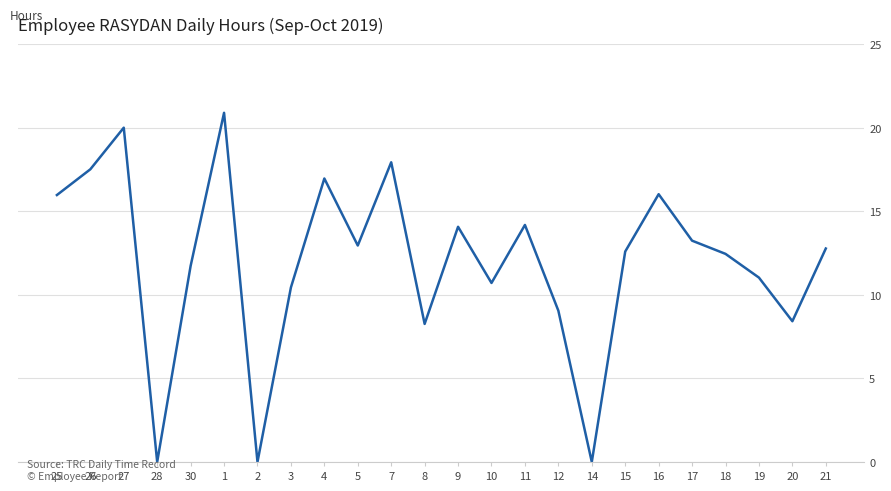

True or false: the data shows 16.0 at 16.

True